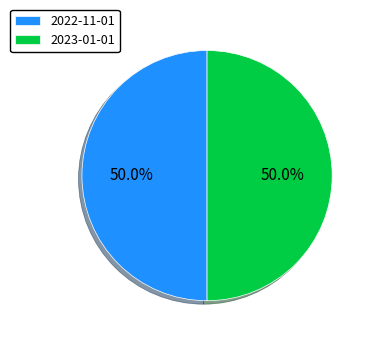

How many slices are in this pie chart?

2